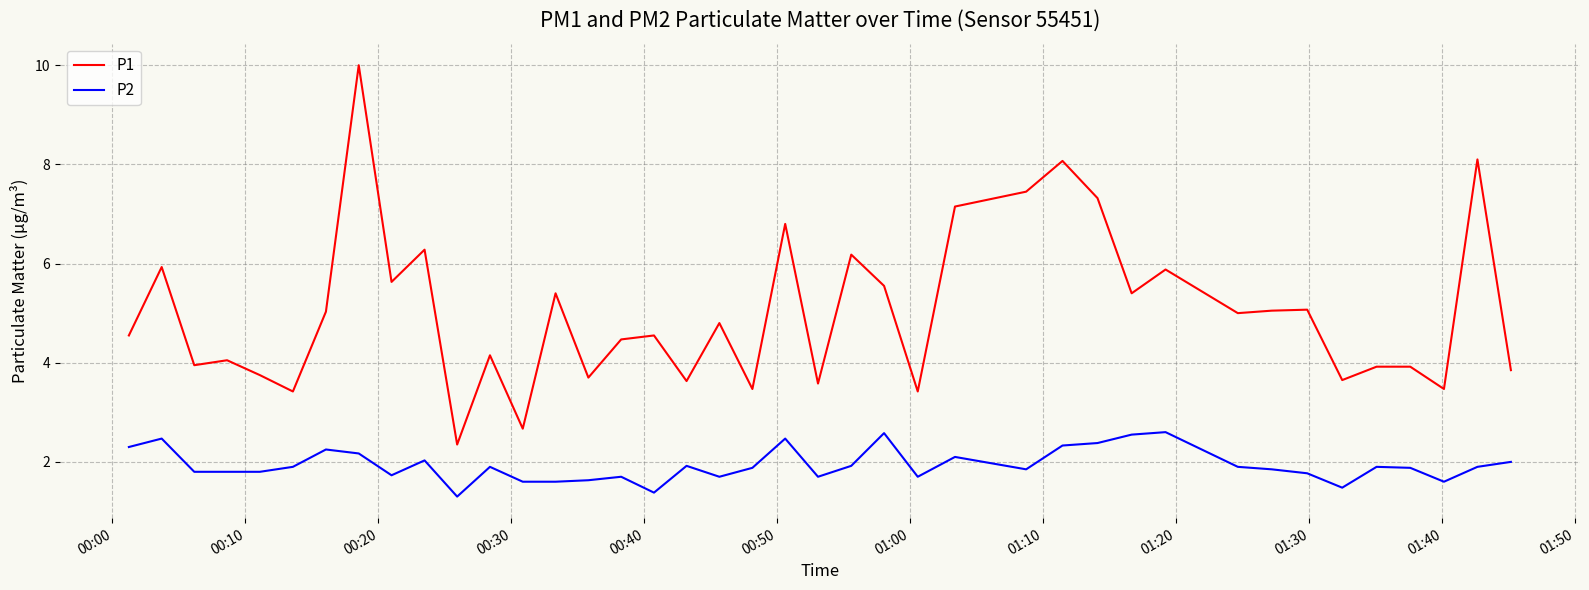

True or false: P1 and P2 cross at least once.

False